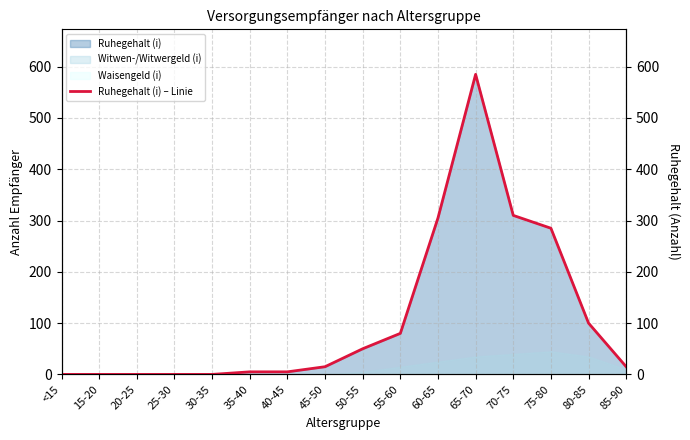

What is the difference between the second highest and second lowest values?

310